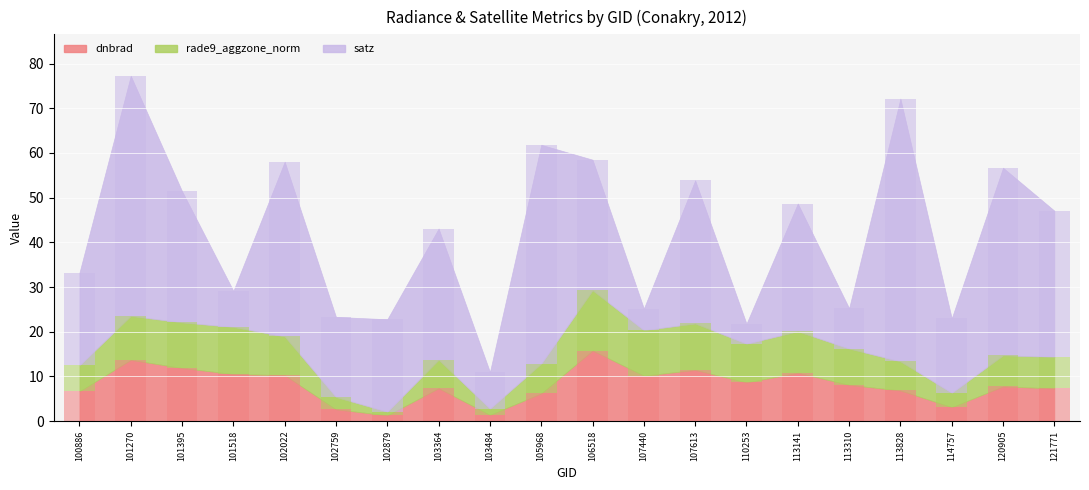

The satz series shows 31.0 at 105968. True or false?

False